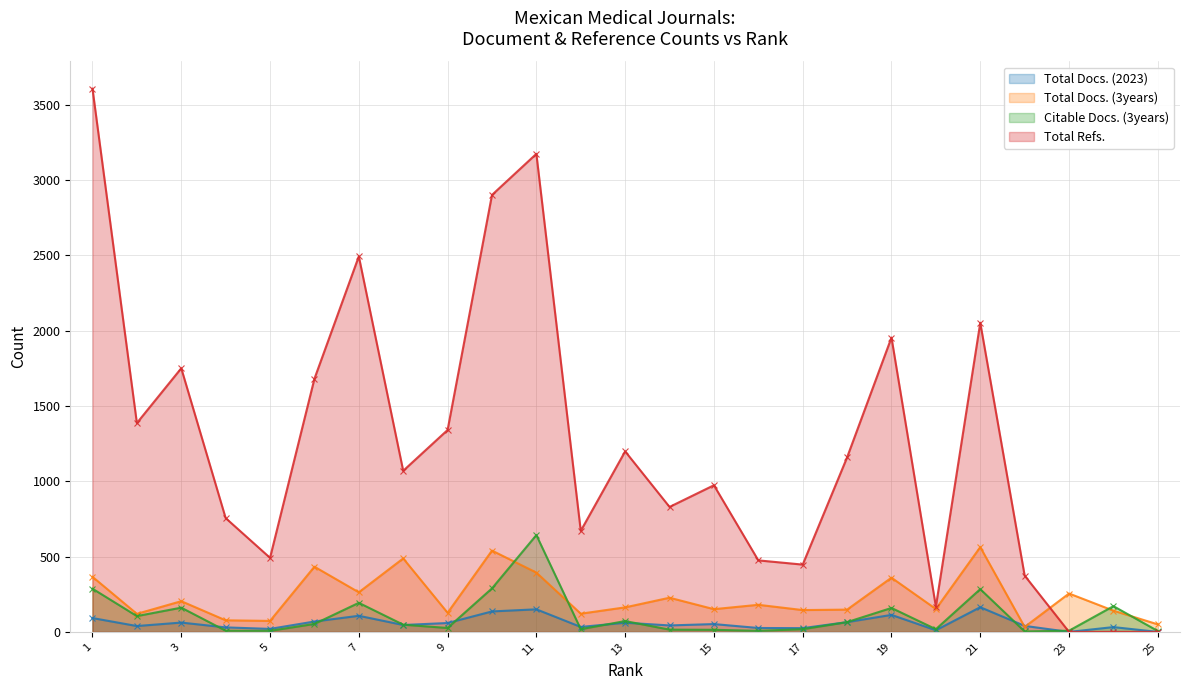

How many times do Citable Docs. (3years) and Total Docs. (3years) cross each other?

4